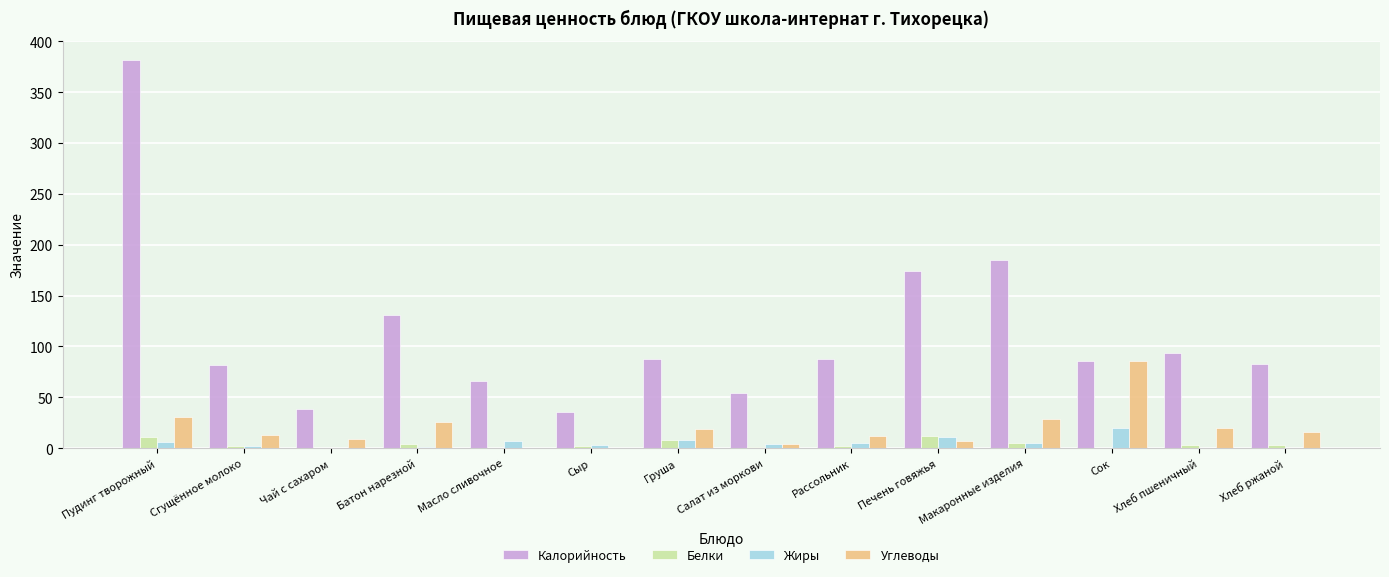

Between Сок and Хлеб пшеничный, which series saw the biggest shift?

Углеводы